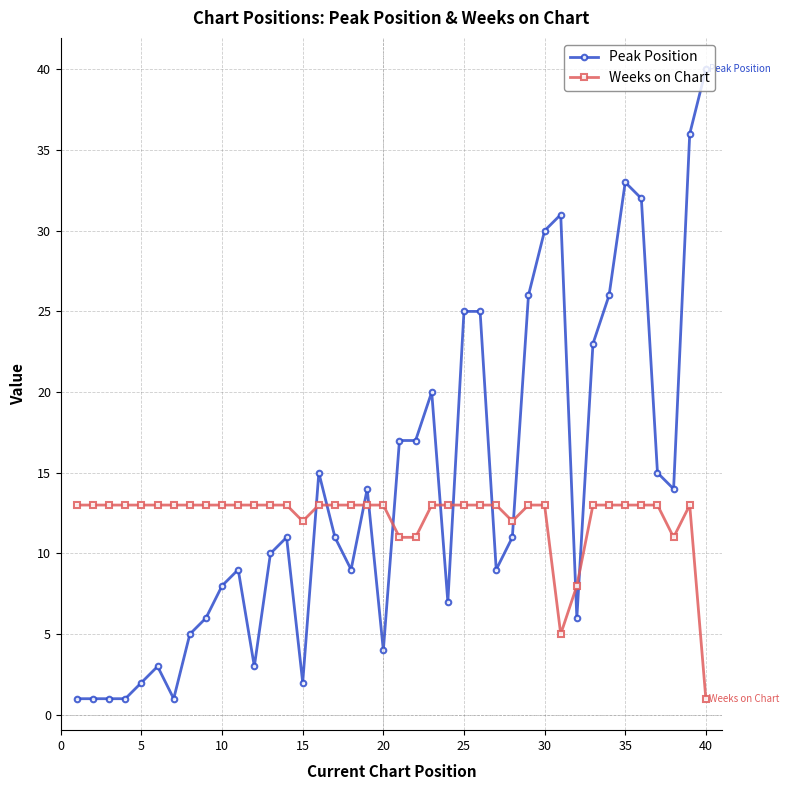

What is the difference between the maximum and minimum values in the Weeks on Chart series?

12